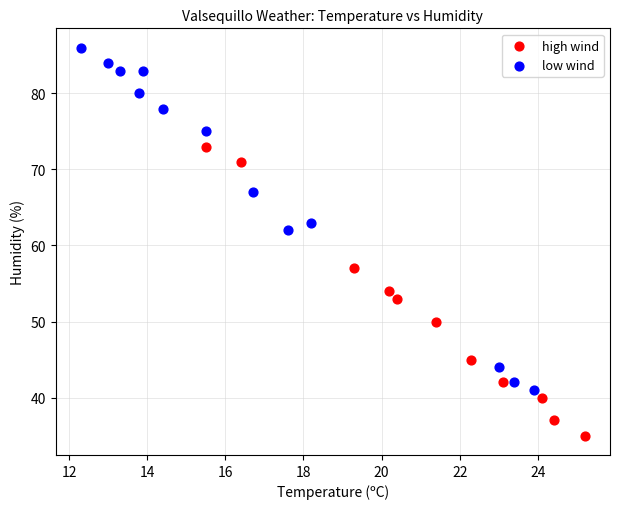

Which series contains the lowest Y value?

high wind